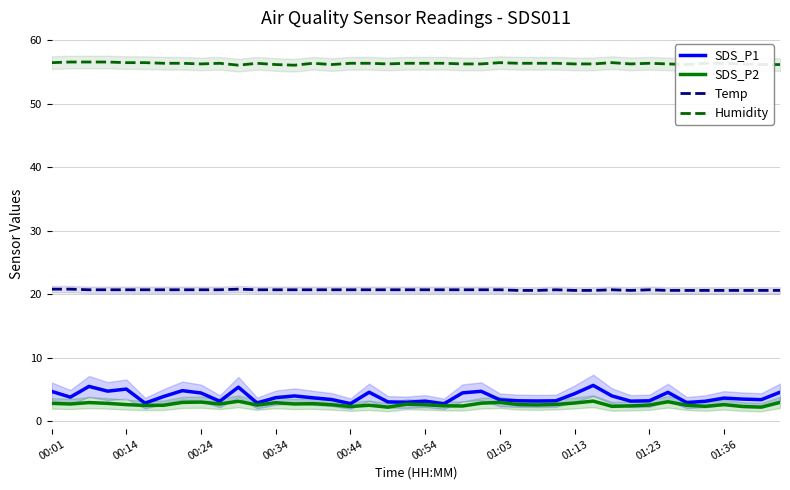

True or false: Humidity and Temp intersect in this chart.

False